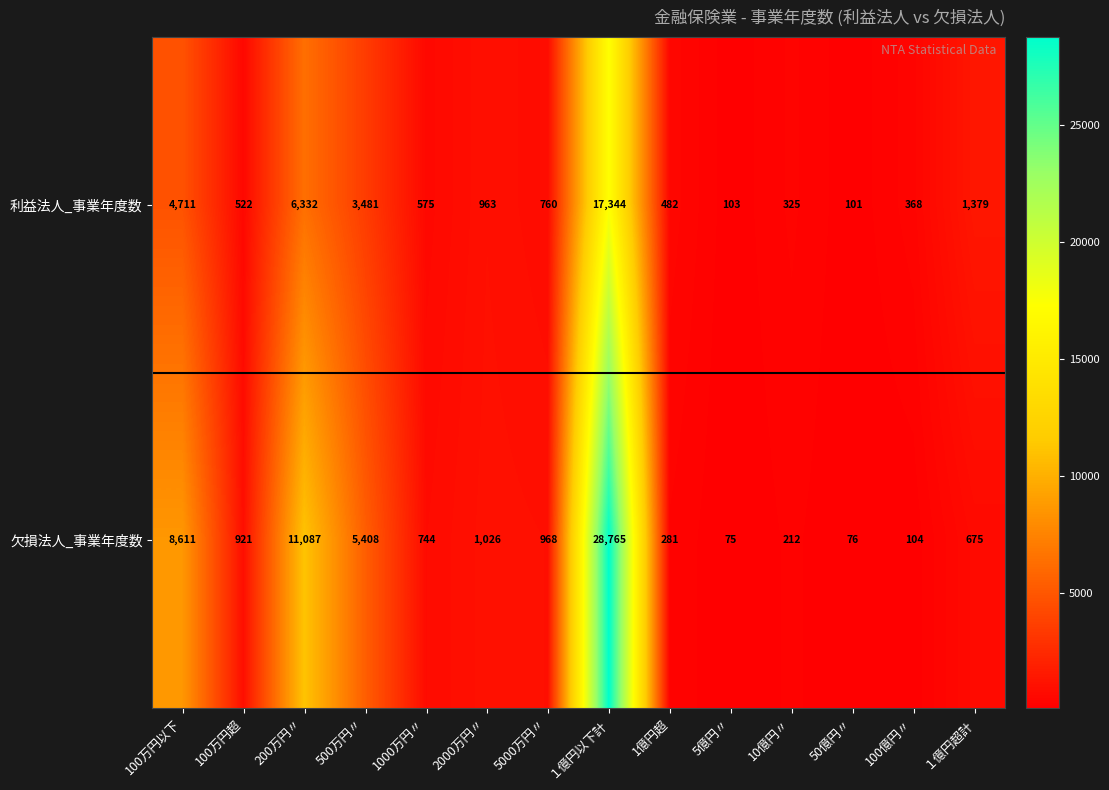

What is the total value across all series at 200万円〃?

17419